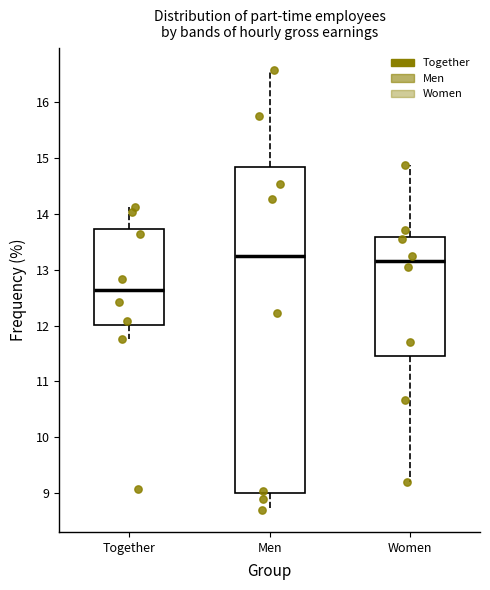

Reading left to right, transcribe this box plot: for each box, give where its median line is, the range the box spans, and where its two whiskers end, as read against the y-axis. The values are not printed on the chart, so give them approximately, as read against the axis.

Together: median 12.6, box 12.0 to 13.7, whiskers 11.8 to 14.1
Men: median 13.2, box 9.0 to 14.9, whiskers 8.7 to 16.6
Women: median 13.2, box 11.4 to 13.6, whiskers 9.2 to 14.9